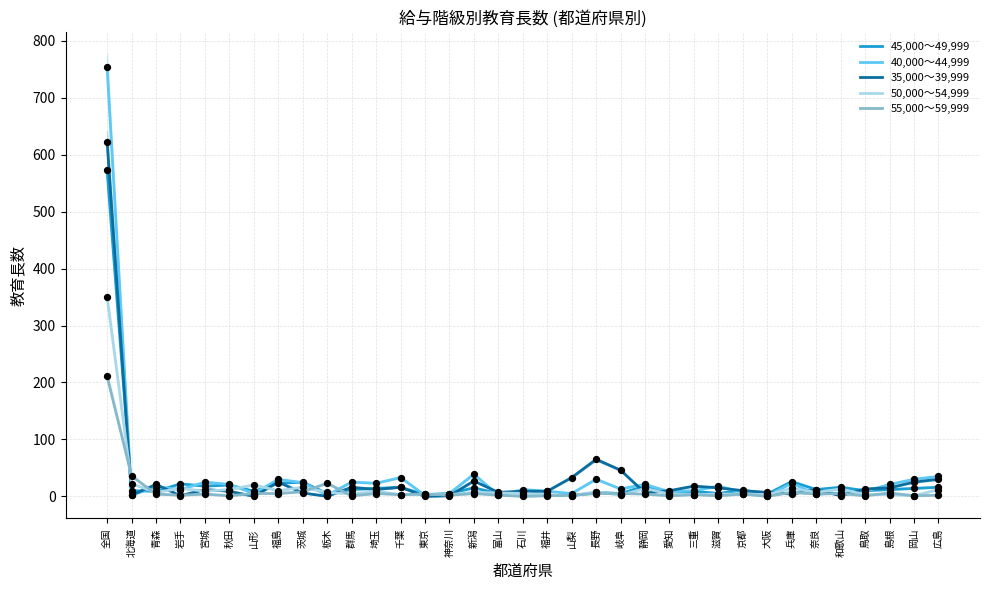

Which series contains the highest Y value?

40,000～44,999